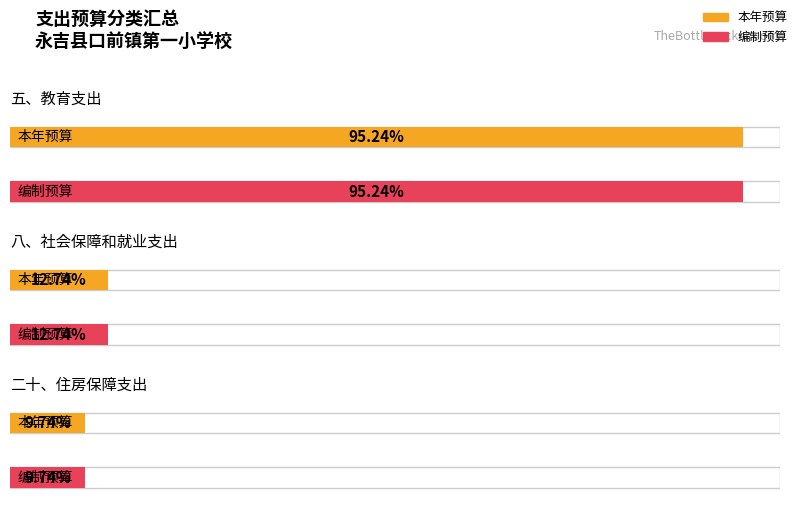

At 八、社会保障和就业支出, list the series in order from smallest to largest.

本年预算, 编制预算